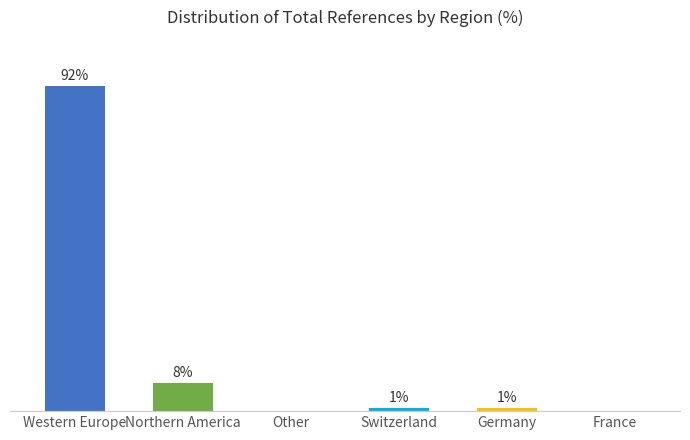

At which label does the data first exceed 1?

Western Europe